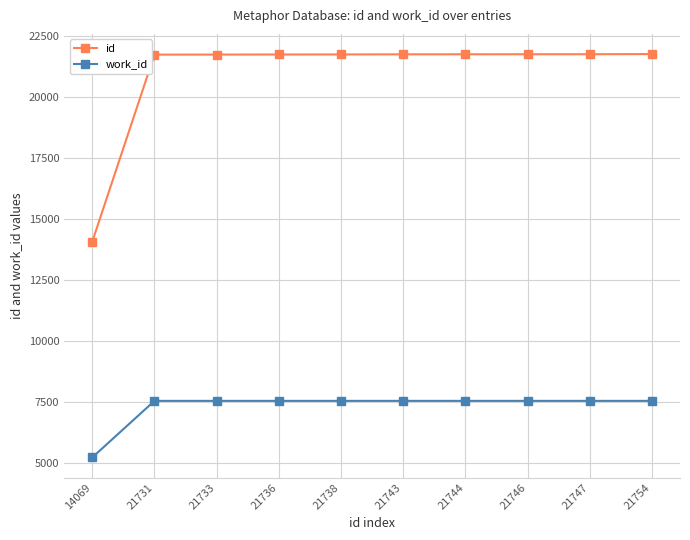

What is the smallest value displayed?

5227